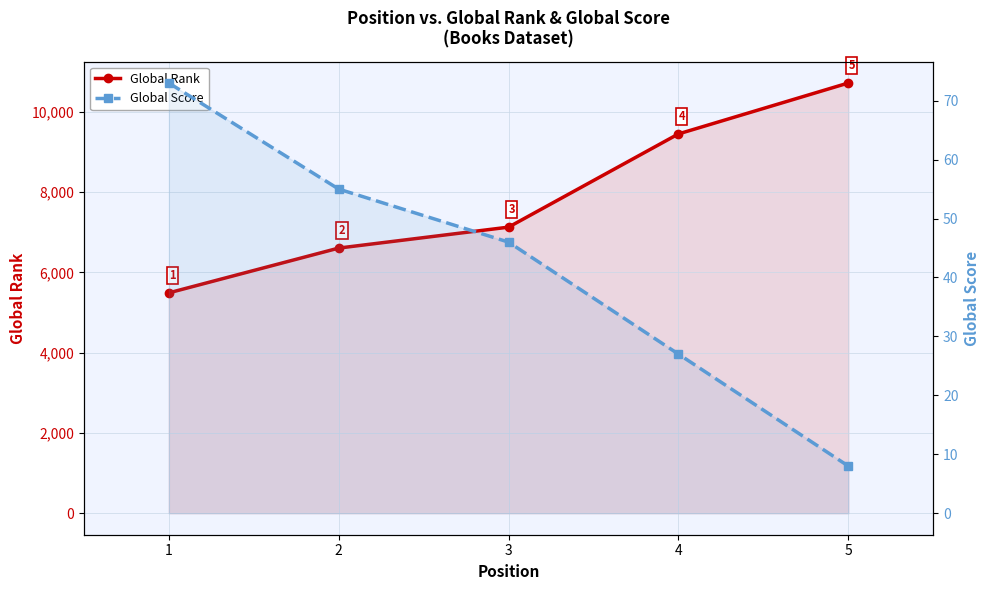

True or false: Global Score and Global Rank cross at least once.

False